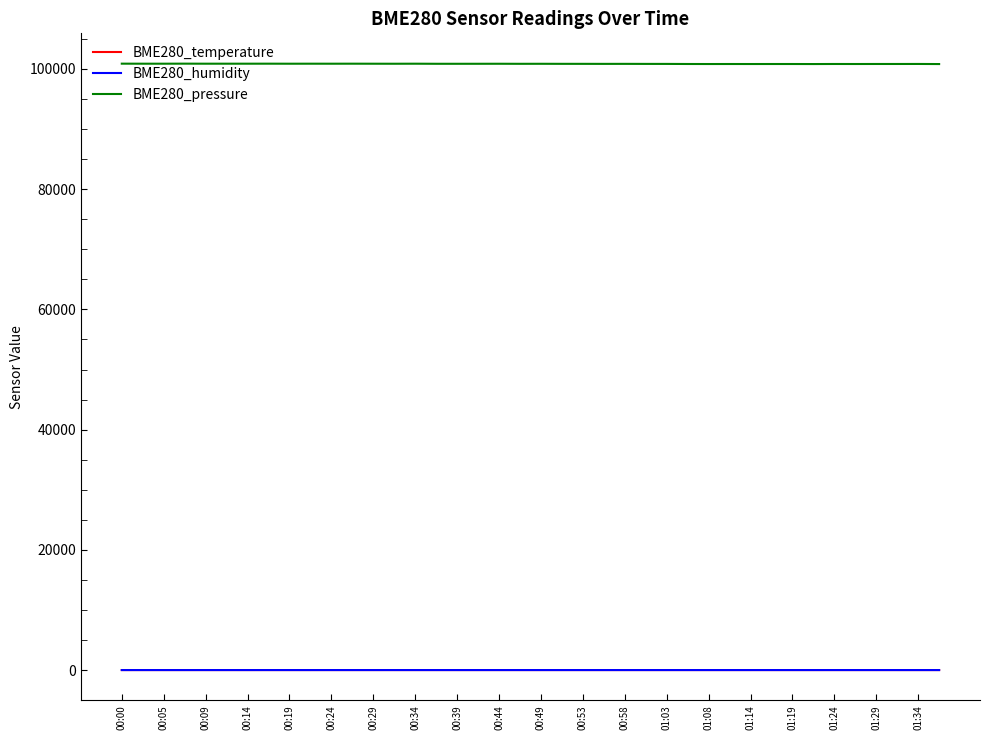

What is the maximum value shown in the chart?

100871.1